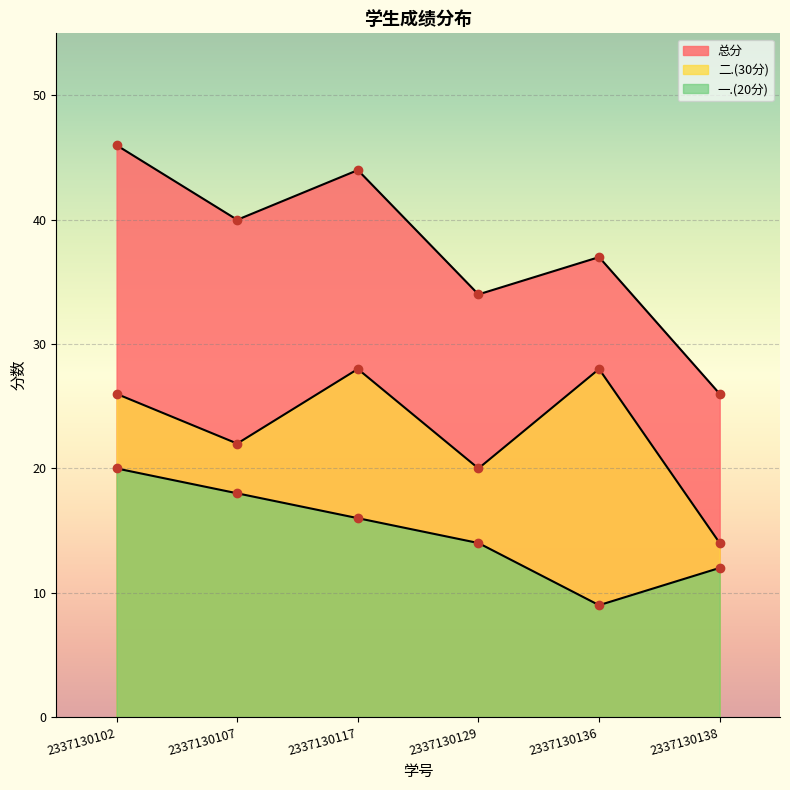

The 一.(20分) series shows 20 at 2337130102. True or false?

True